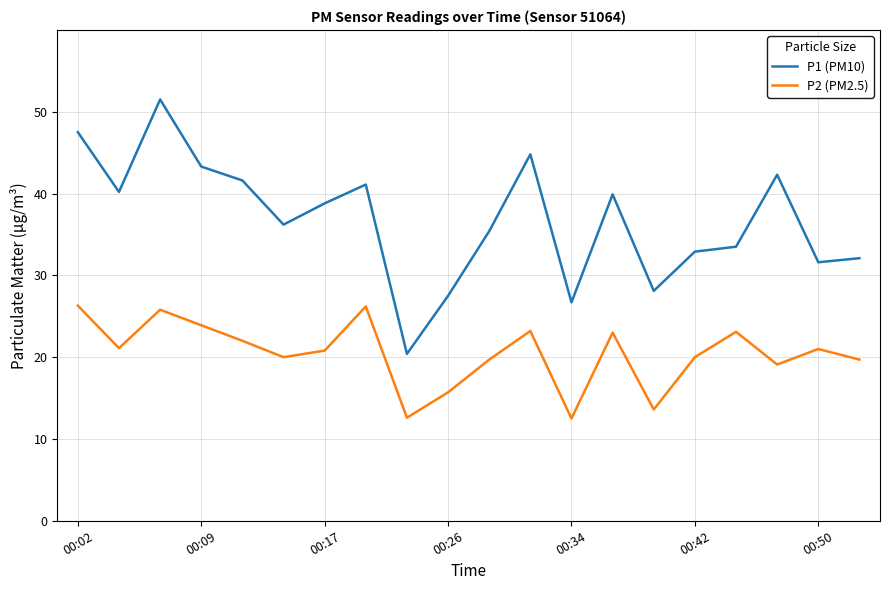

What is the minimum value shown in the chart?

12.5